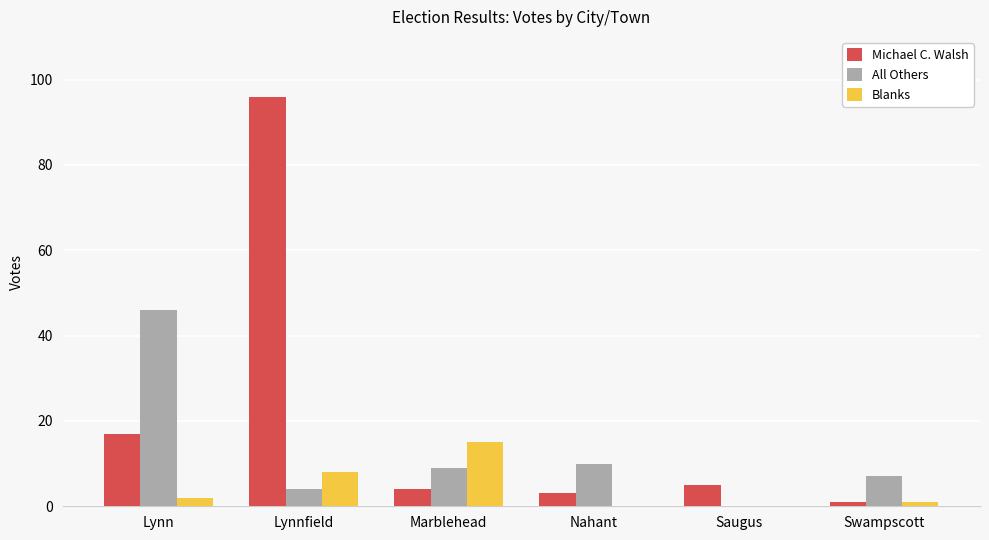

The Blanks series shows 0 at Nahant. True or false?

True